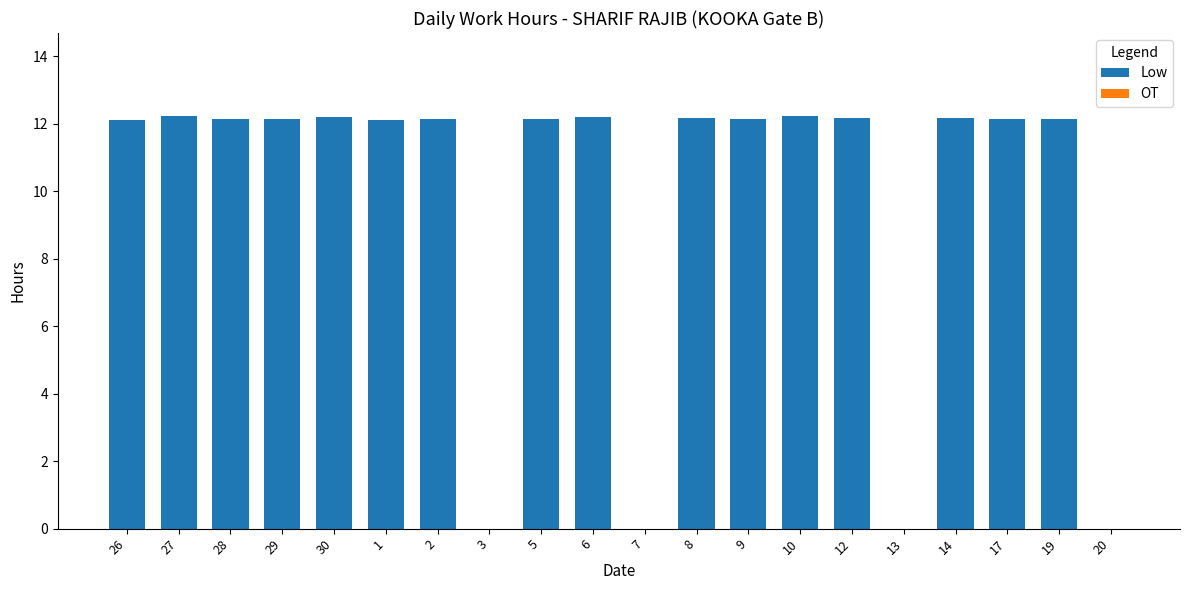

What is the sum of all values?

194.6